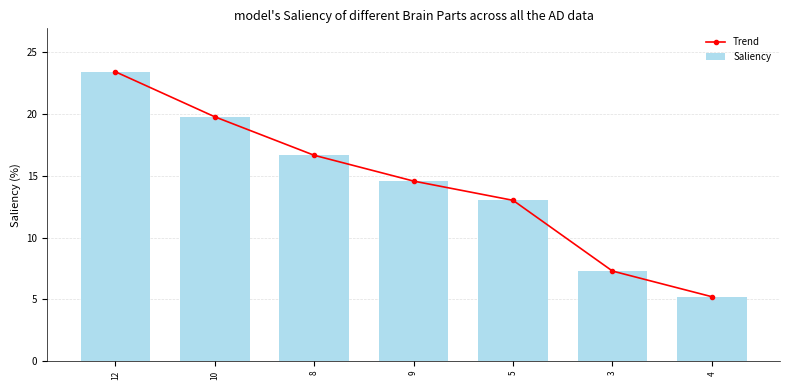

Reading left to right, extract all data points from this chart.

Trend: 23.4	19.8	16.7	14.6	13.0	7.3	5.2
Saliency: 23.4	19.8	16.7	14.6	13.0	7.3	5.2